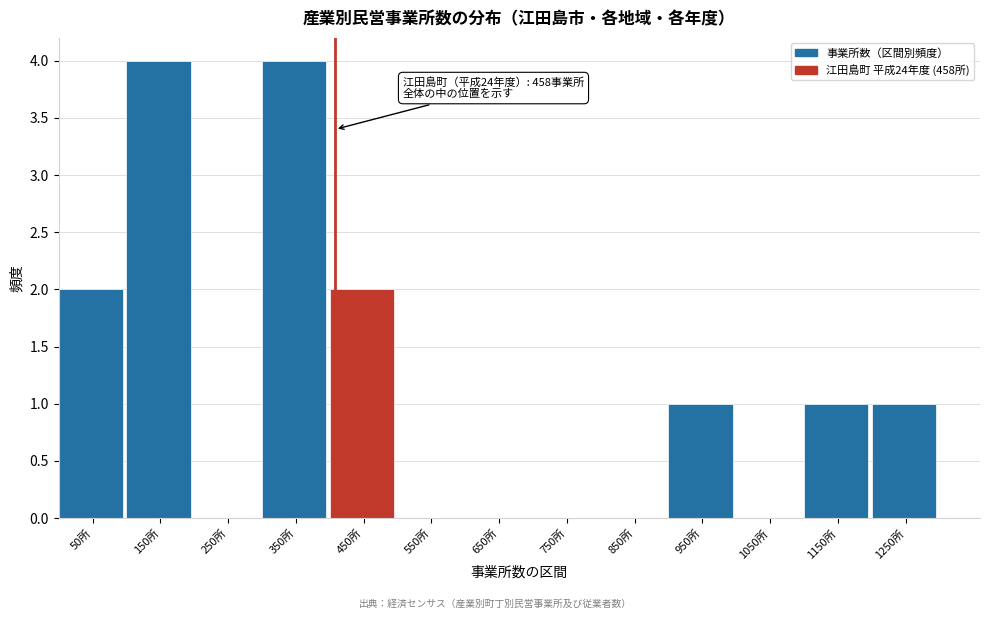

Reading left to right, what are all the values shown in this chart?

50所=2	150所=4	250所=0	350所=4	450所=2	550所=0	650所=0	750所=0	850所=0	950所=1	1050所=0	1150所=1	1250所=1